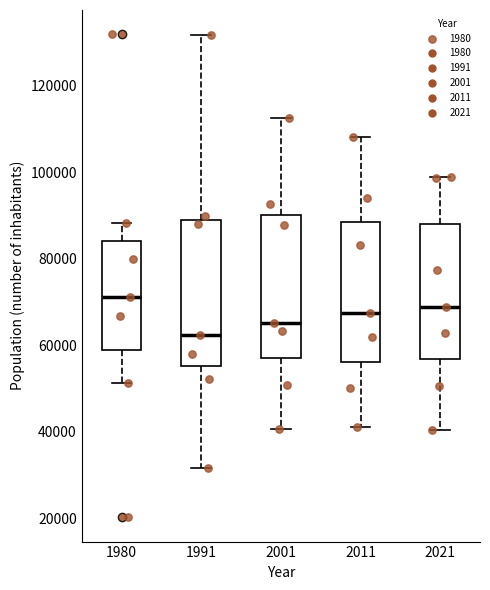

Reading left to right, read every box against the y-axis: the position of its median line, the range the box covers, and the ends of its whiskers. The values are not printed on the chart, so give them approximately, as read against the axis.

1980: median 72000, box 58000 to 84000, whiskers 52000 to 88000
1991: median 62000, box 56000 to 88000, whiskers 32000 to 132000
2001: median 66000, box 56000 to 90000, whiskers 40000 to 112000
2011: median 68000, box 56000 to 88000, whiskers 42000 to 108000
2021: median 68000, box 56000 to 88000, whiskers 40000 to 98000